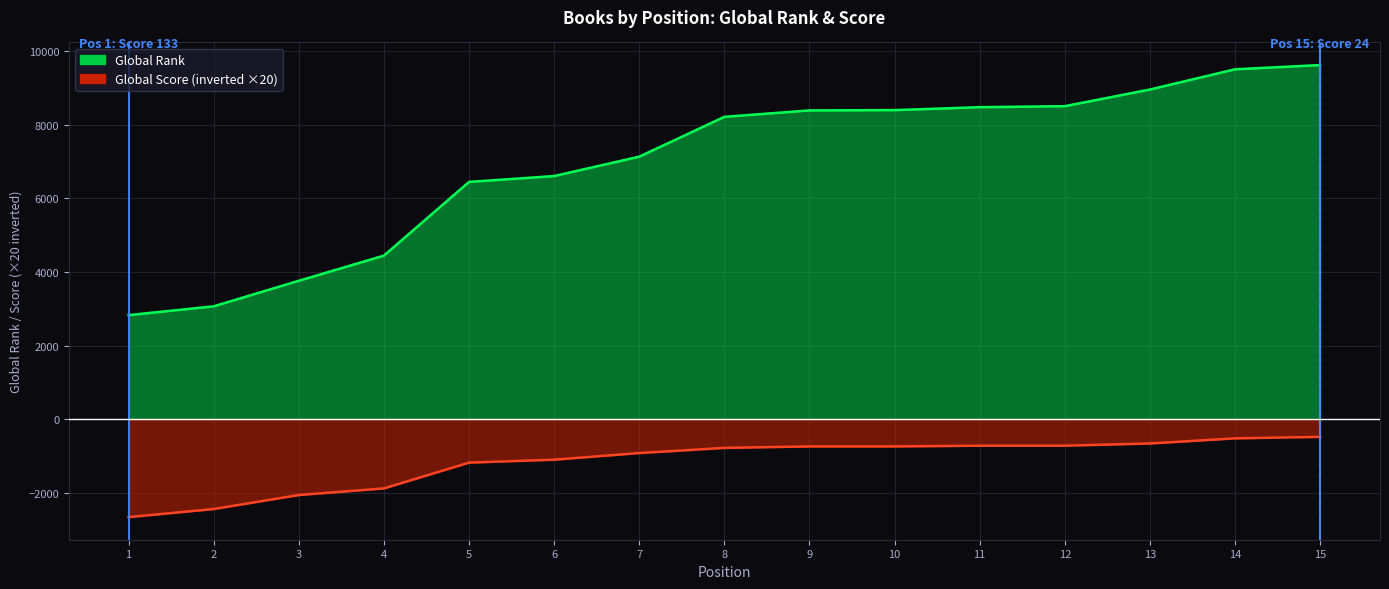

How many lines are shown in the chart?

2